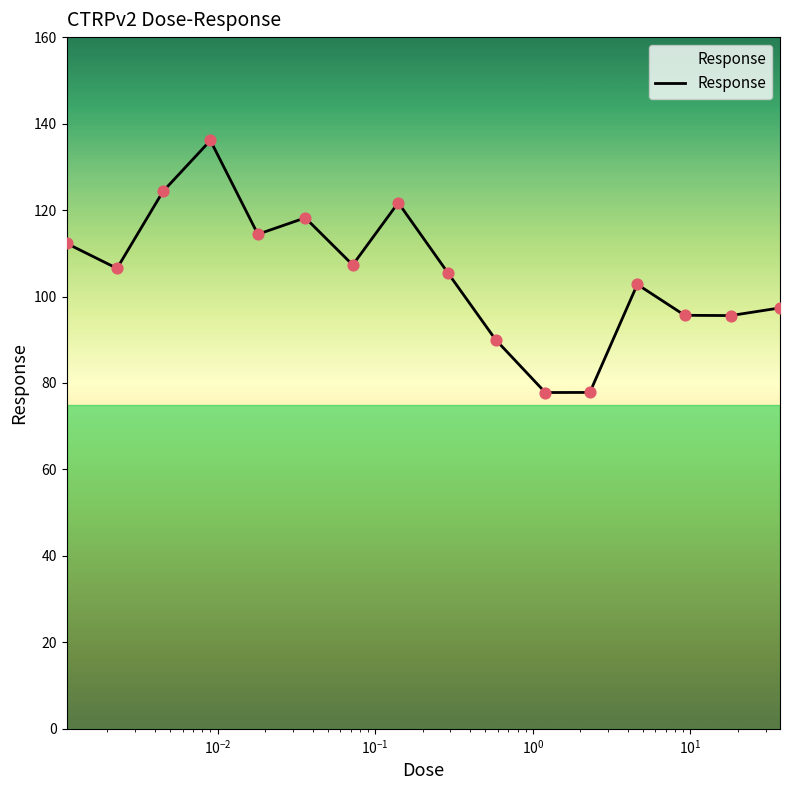

What is the greatest value displayed?

136.1